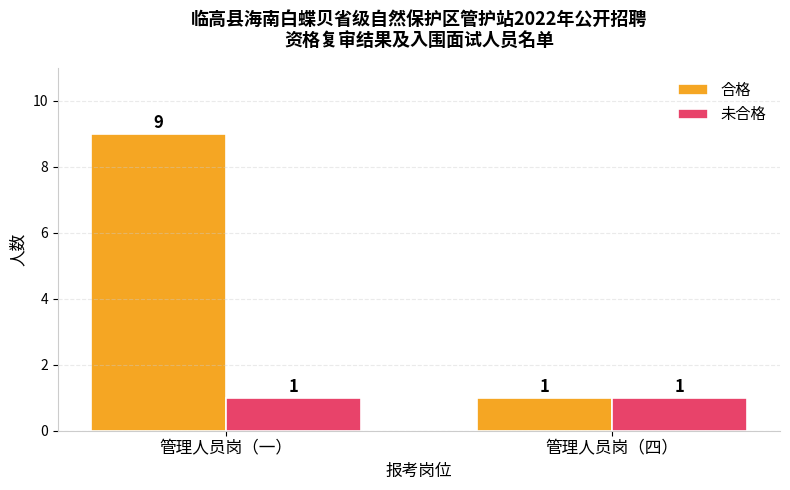

What position from the right is 管理人员岗（一）?

2